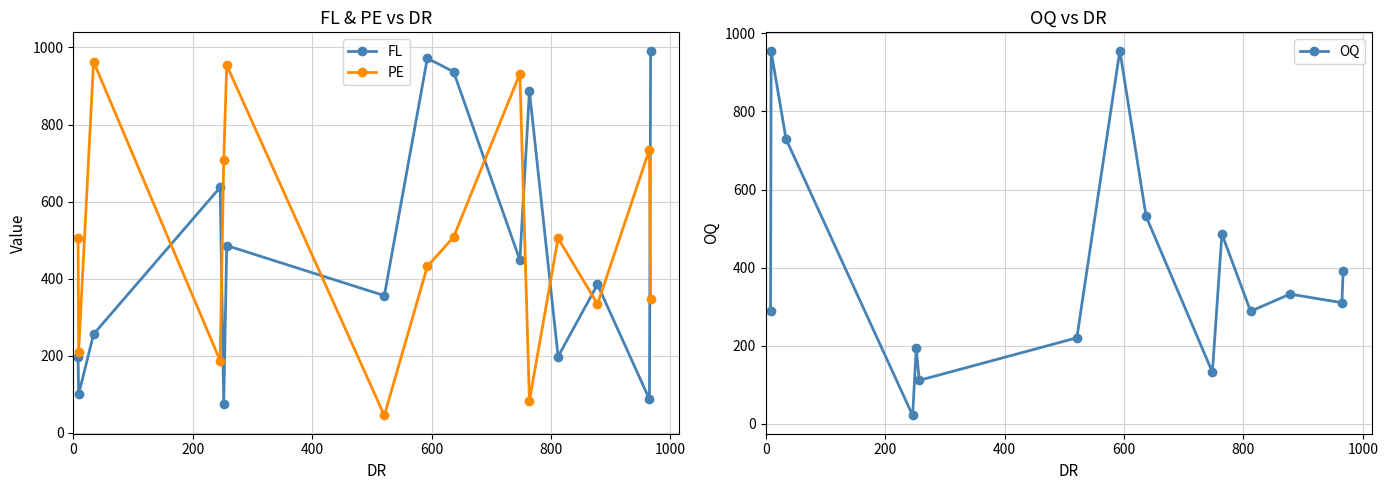

What is the average value of the OQ series?

396